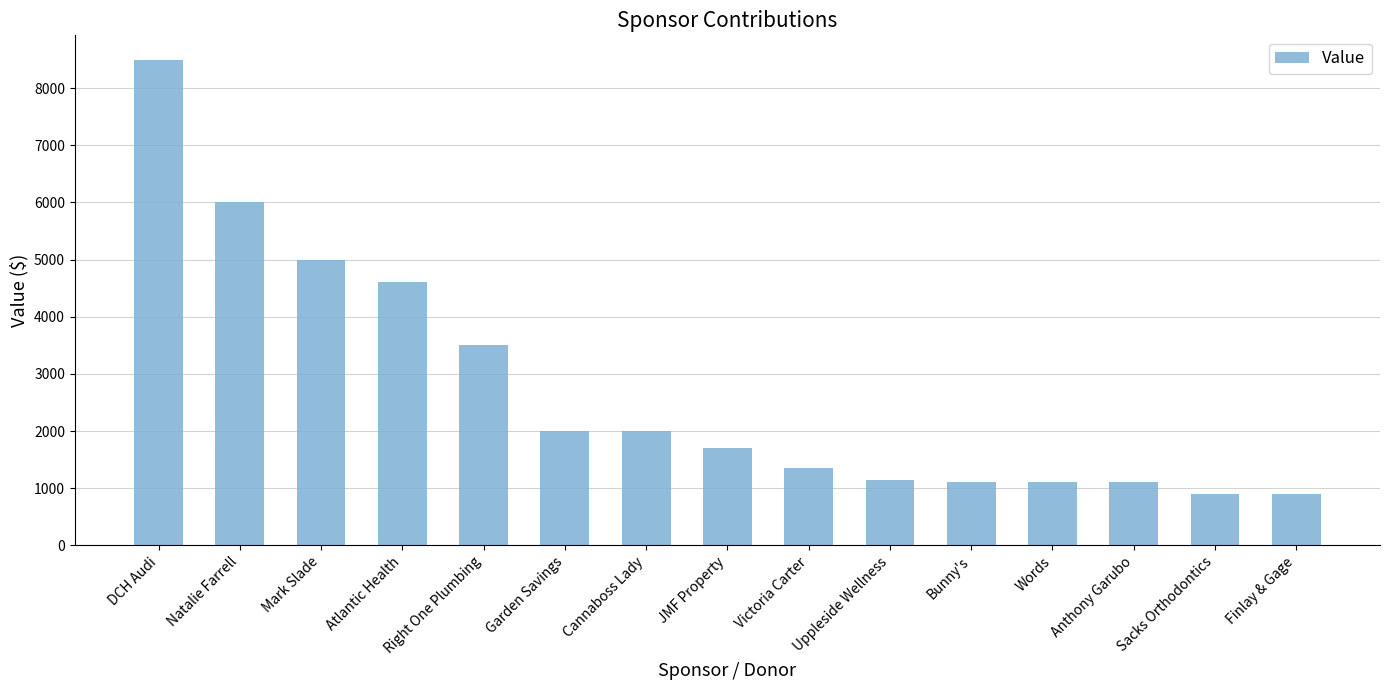

Reading right to left, extract all data points from this chart.

900	900	1100	1100	1100	1150	1350	1700	2000	2000	3500	4600	5000	6000	8500